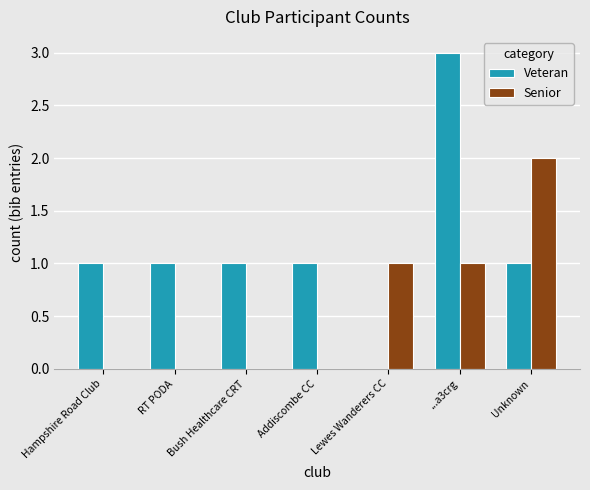

What is the total value across all series at ...a3crg?

4